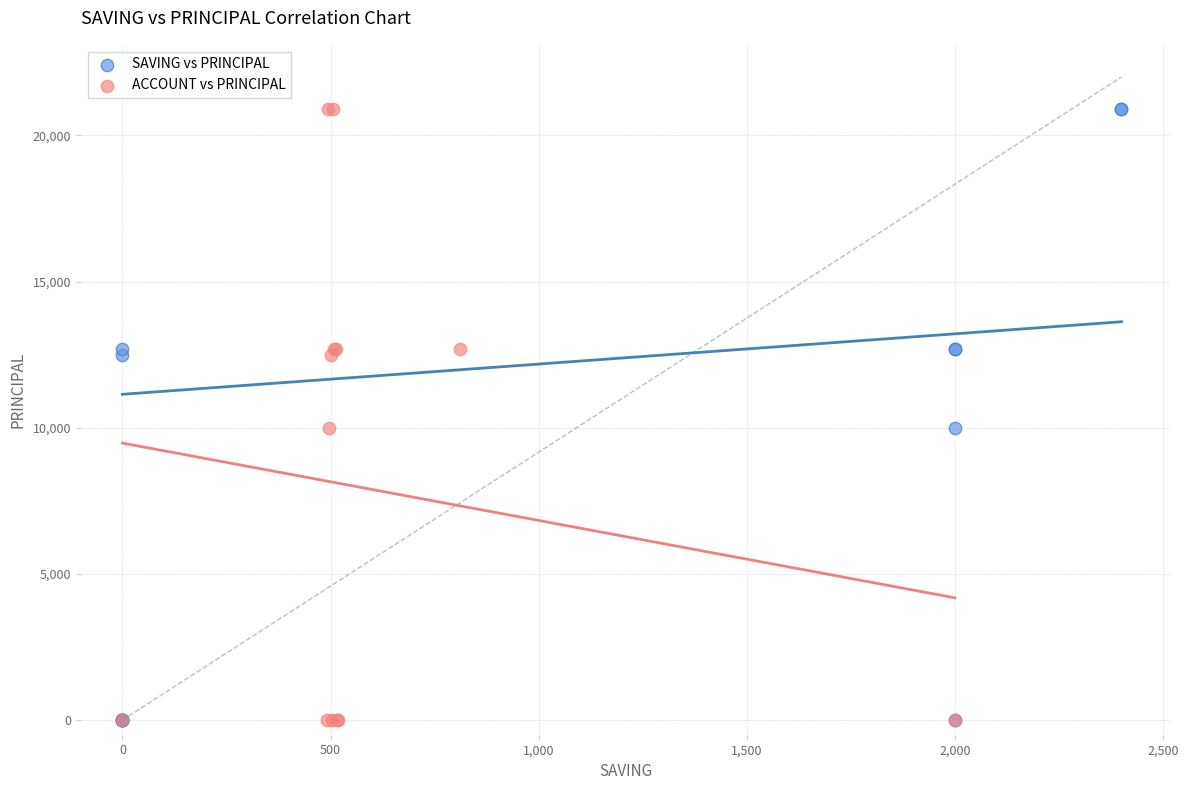

What are all the series names shown in the legend?

SAVING vs PRINCIPAL, ACCOUNT vs PRINCIPAL